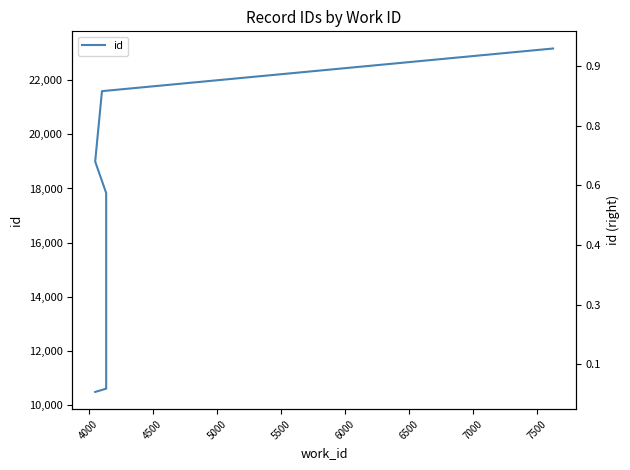

The chart shows a value of 2422 at 3500. True or false?

False